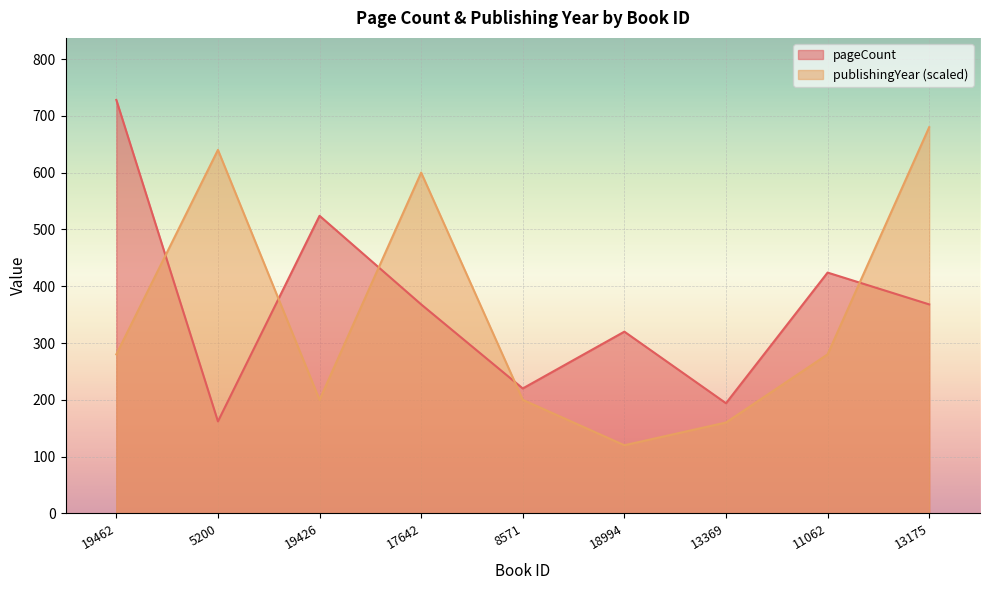

How many data points does each series have?

9